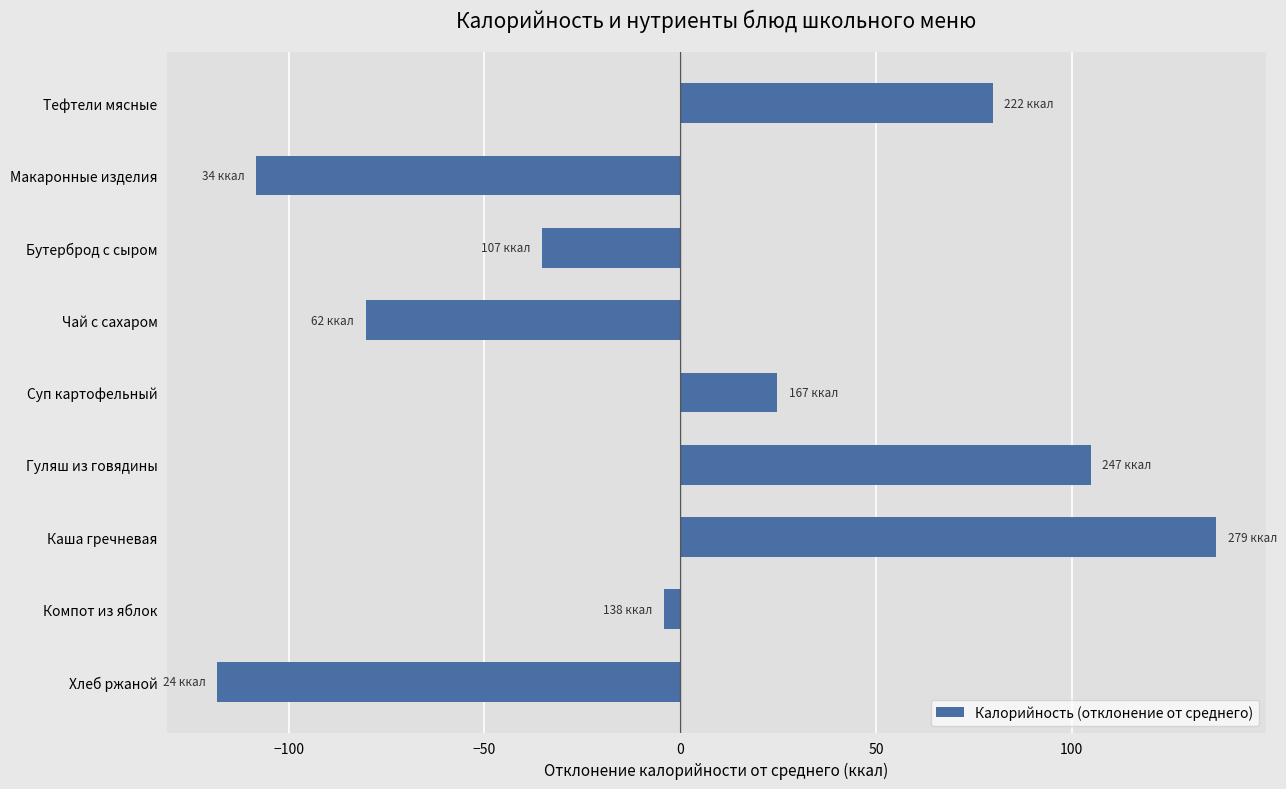

Which label corresponds to the largest value in the chart?

Каша гречневая